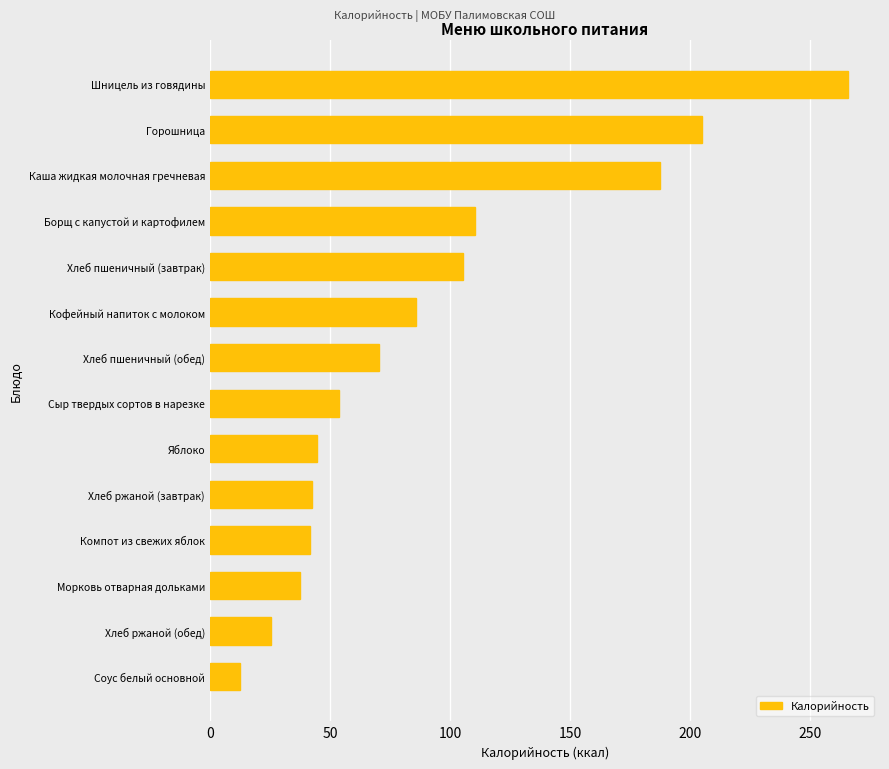

How many values exceed 70?

7